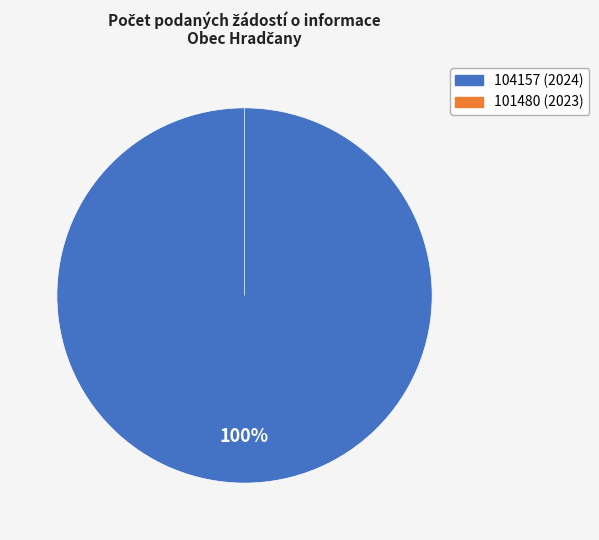

To the nearest percent, what percentage of the pie is 104157 (2024)?

100%